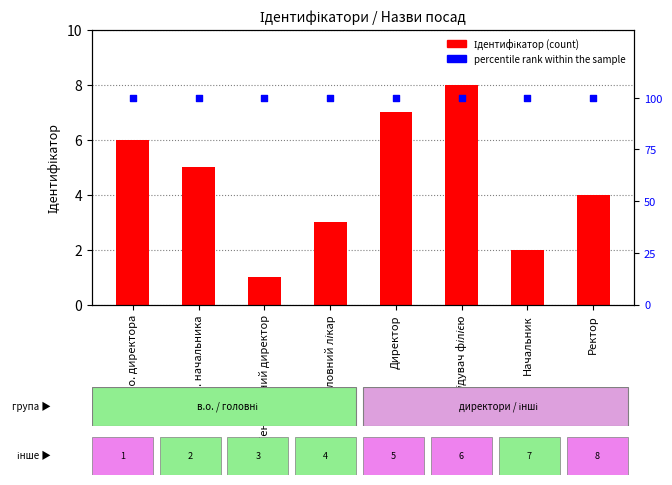

What are all the series names shown in the legend?

Ідентифікатор, percentile rank within the sample